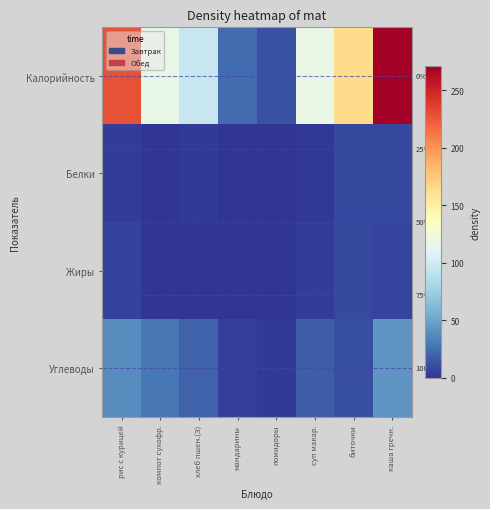

How many data points in Жиры are less than 4?

4